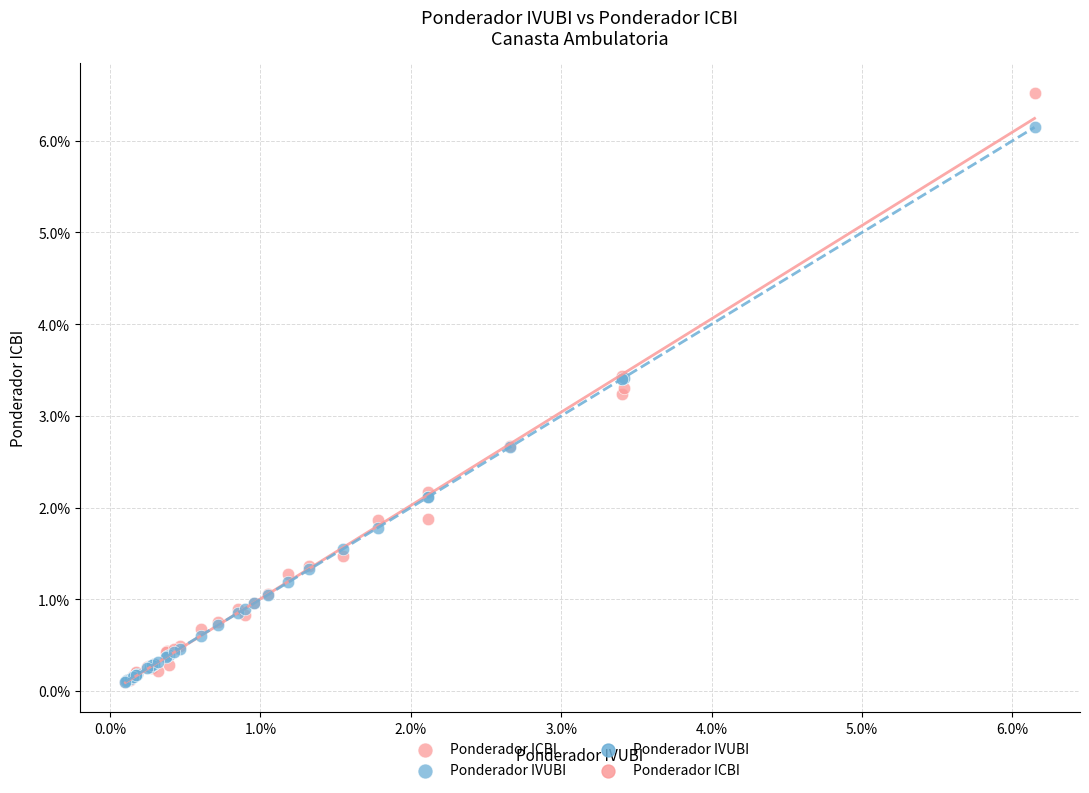

Which series has the widest spread of Y values?

Ponderador ICBI